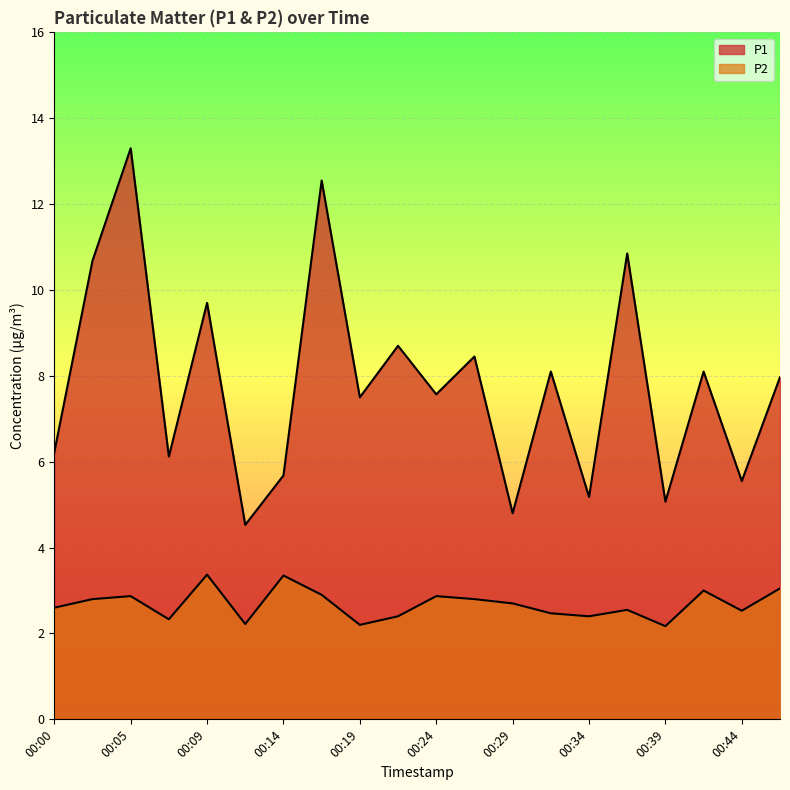

What is the sum of all P1 values?

156.6